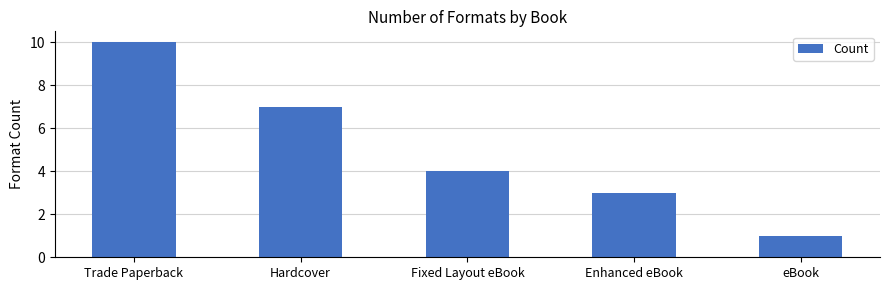

Reading right to left, transcribe all the data shown in this chart.

eBook=1	Enhanced eBook=3	Fixed Layout eBook=4	Hardcover=7	Trade Paperback=10